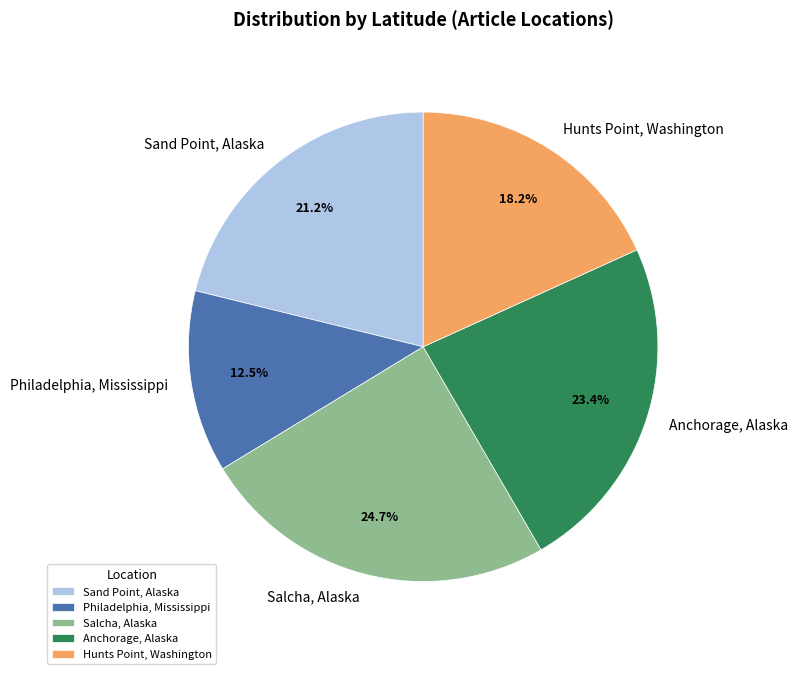

What is the largest slice in the pie chart?

Salcha, Alaska